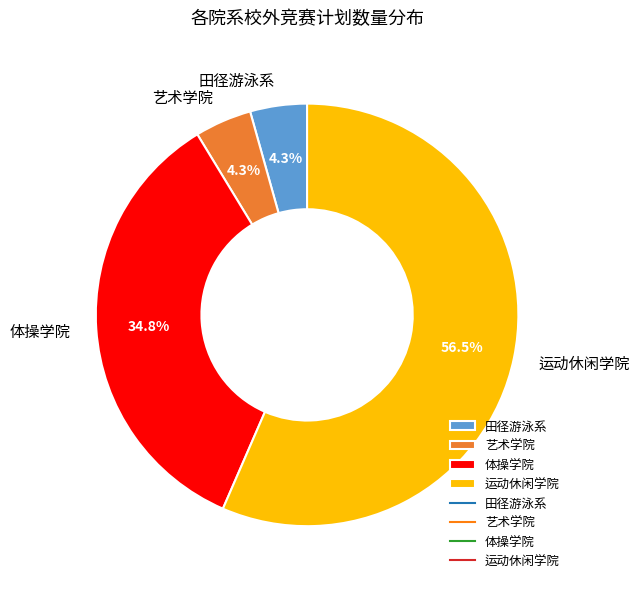

Which category has the biggest portion of the pie?

运动休闲学院